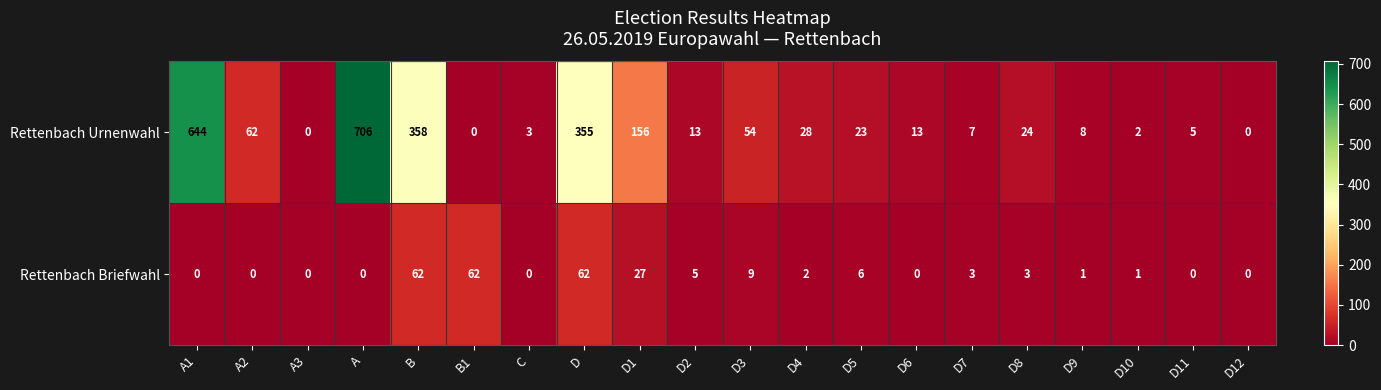

Count the number of data series in this chart.

2